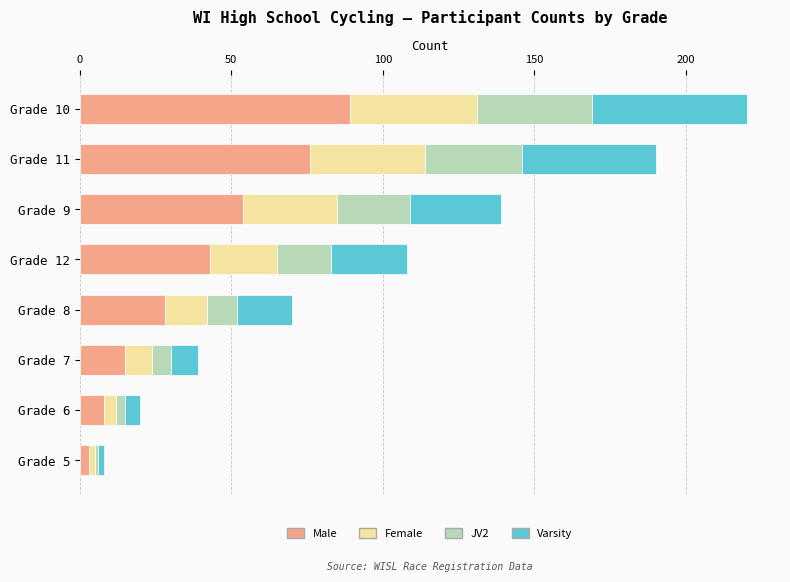

The Male series shows 47 at Grade 8. True or false?

False